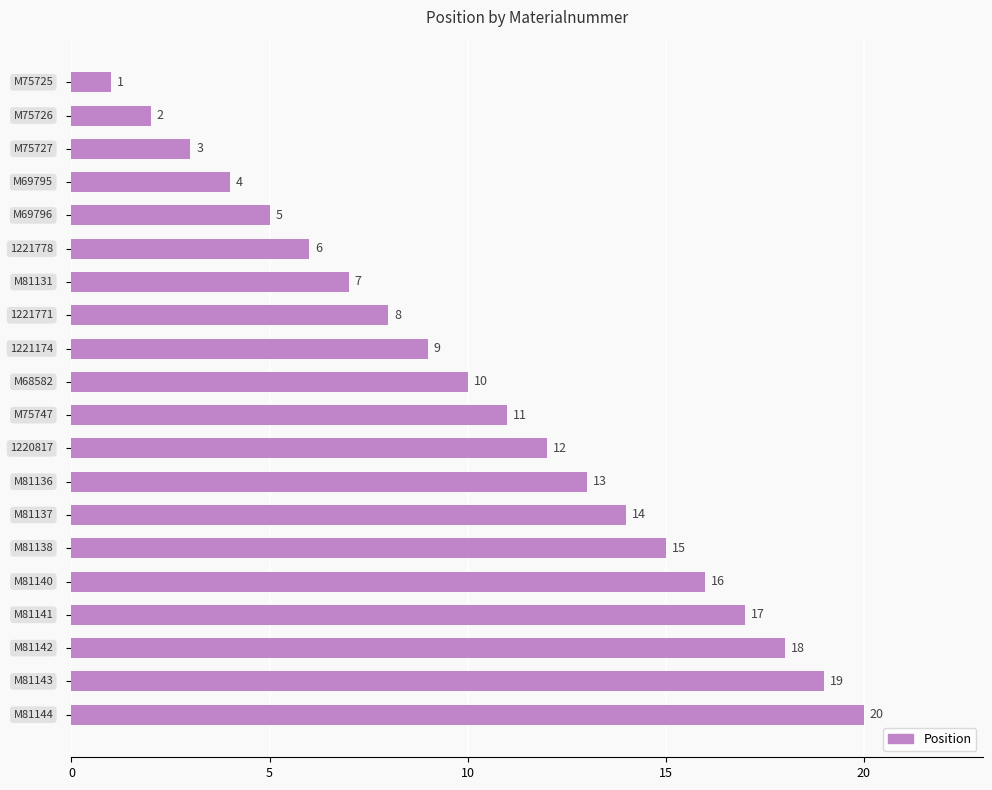

What is the greatest value displayed?

20